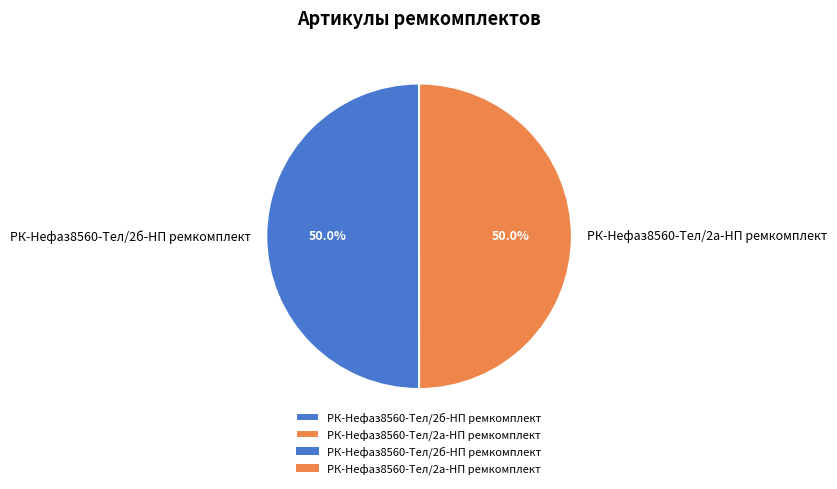

How many slices are in this pie chart?

2